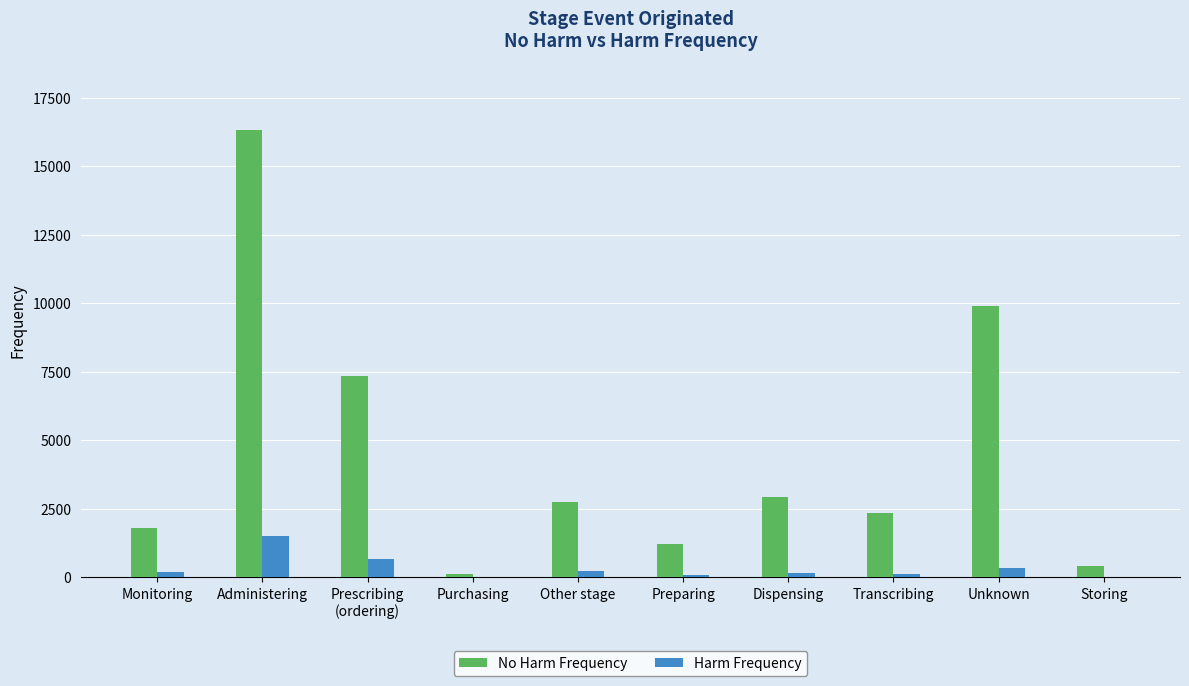

Read the Harm Frequency value at Dispensing.

148